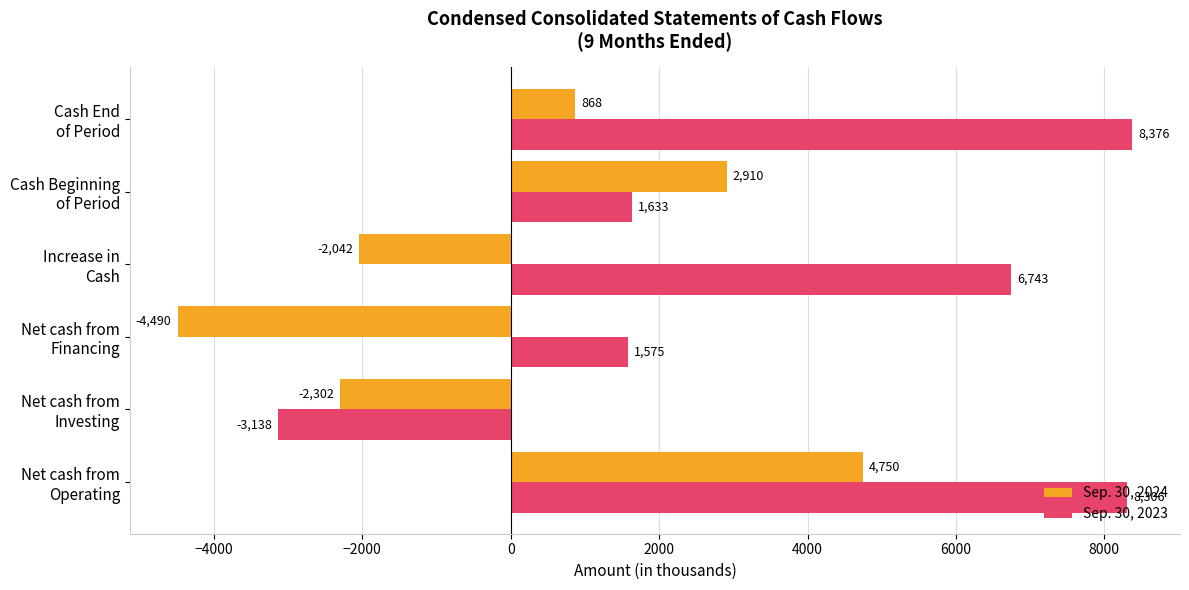

At which category does the chart reach its minimum across all series?

Net cash from
Financing